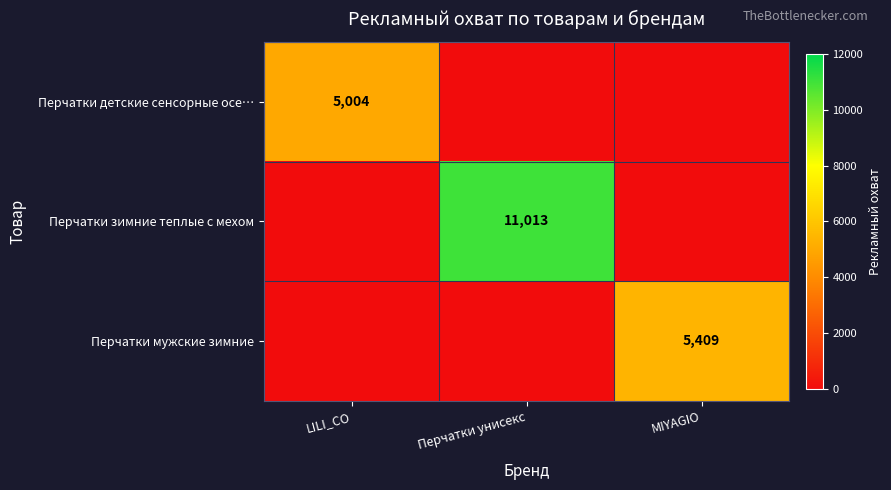

At how many categories does at least one series exceed 10870?

1